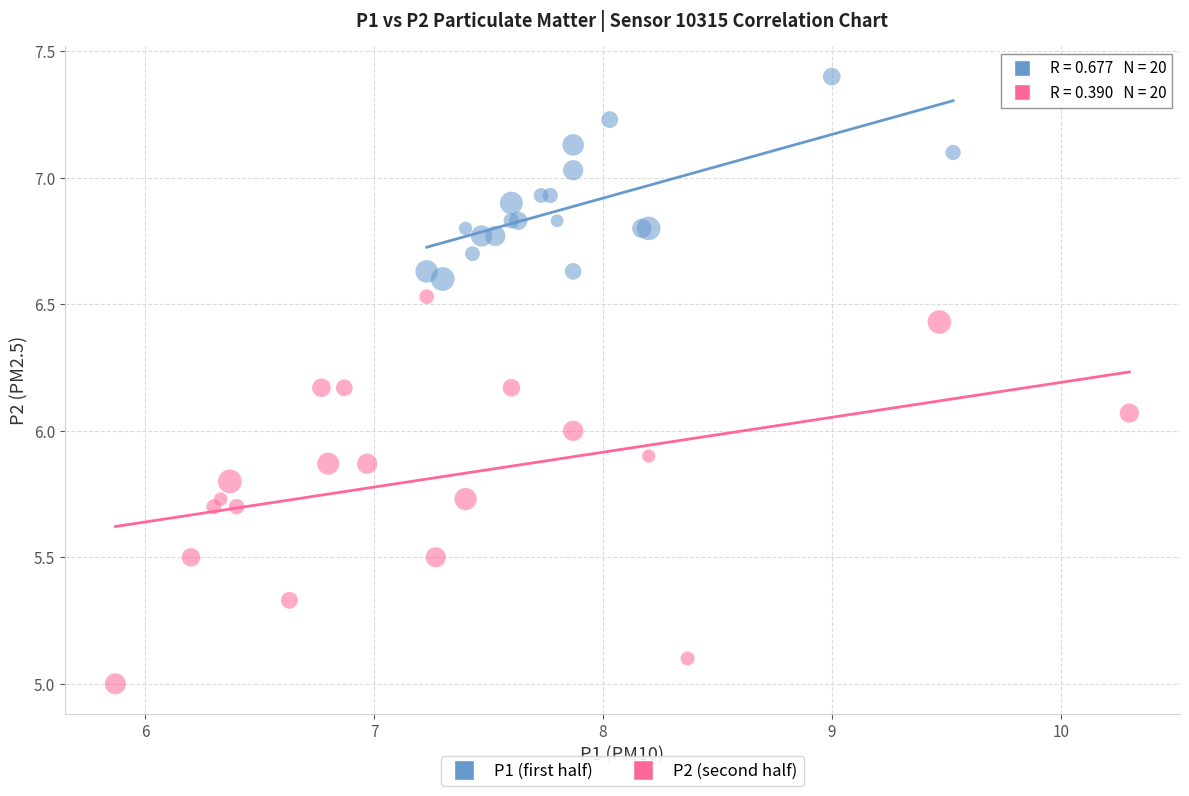

Which series reaches the minimum Y coordinate?

P2 (second half)